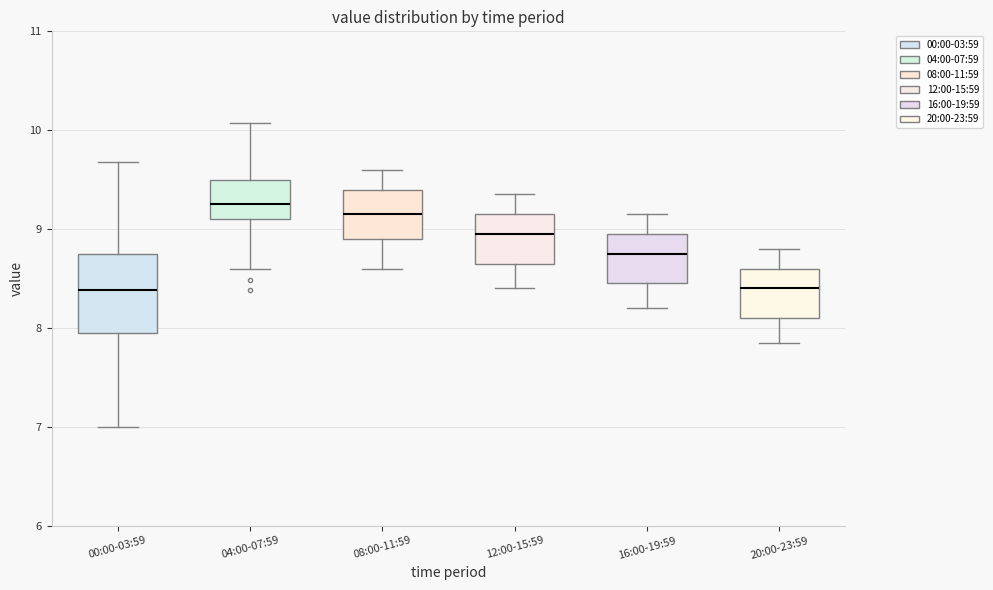

Reading left to right, read every box against the y-axis: the position of its median line, the range the box covers, and the ends of its whiskers. The values are not printed on the chart, so give them approximately, as read against the axis.

00:00-03:59: median 8.4, box 8.0 to 8.8, whiskers 7.0 to 9.7
04:00-07:59: median 9.3, box 9.1 to 9.5, whiskers 8.6 to 10.1
08:00-11:59: median 9.2, box 8.9 to 9.4, whiskers 8.6 to 9.6
12:00-15:59: median 9.0, box 8.7 to 9.2, whiskers 8.4 to 9.4
16:00-19:59: median 8.8, box 8.5 to 9.0, whiskers 8.2 to 9.2
20:00-23:59: median 8.4, box 8.1 to 8.6, whiskers 7.9 to 8.8